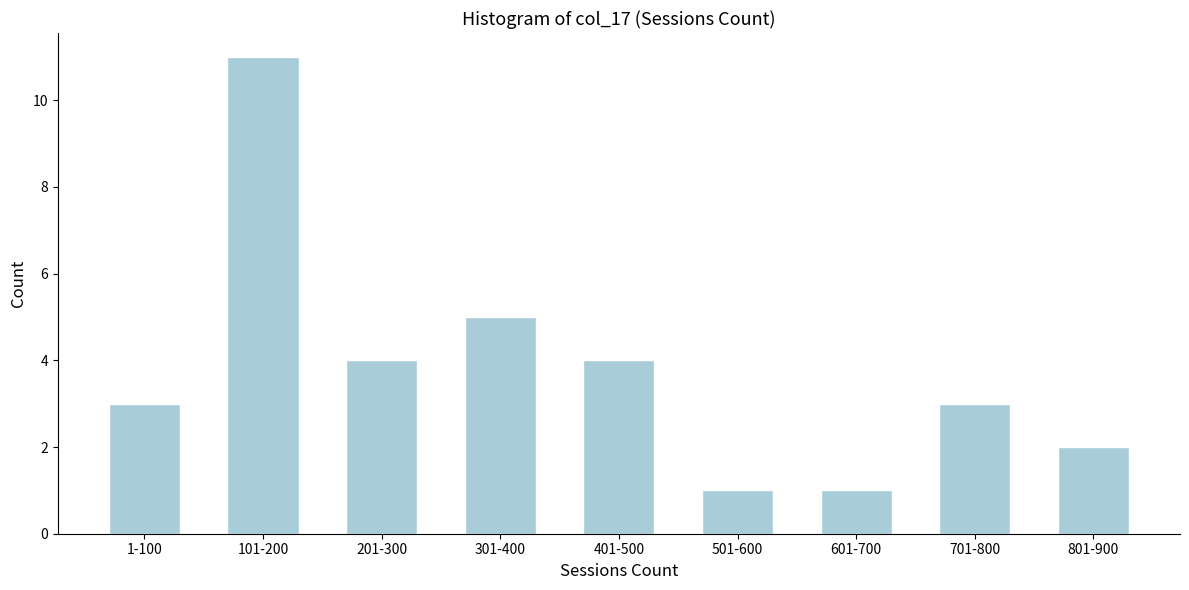

Reading left to right, extract all data points from this chart.

1-100=3	101-200=11	201-300=4	301-400=5	401-500=4	501-600=1	601-700=1	701-800=3	801-900=2